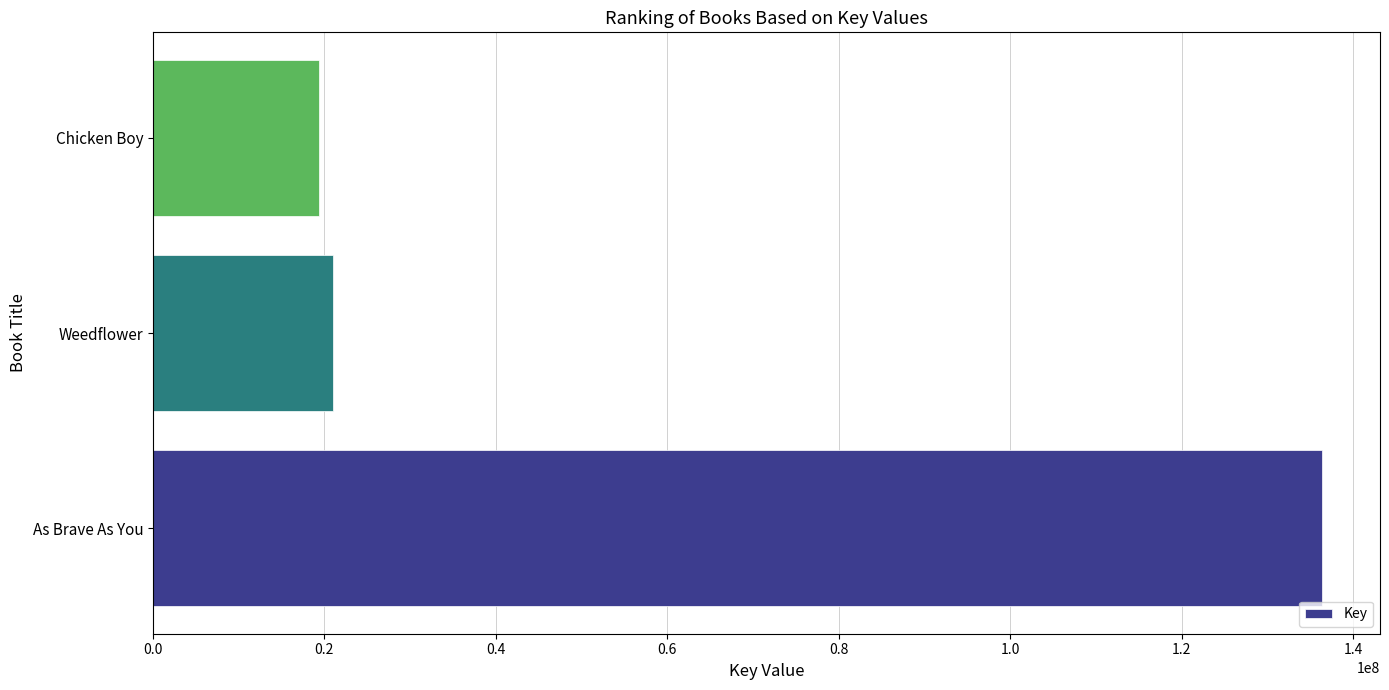

How many bars are there in total?

3